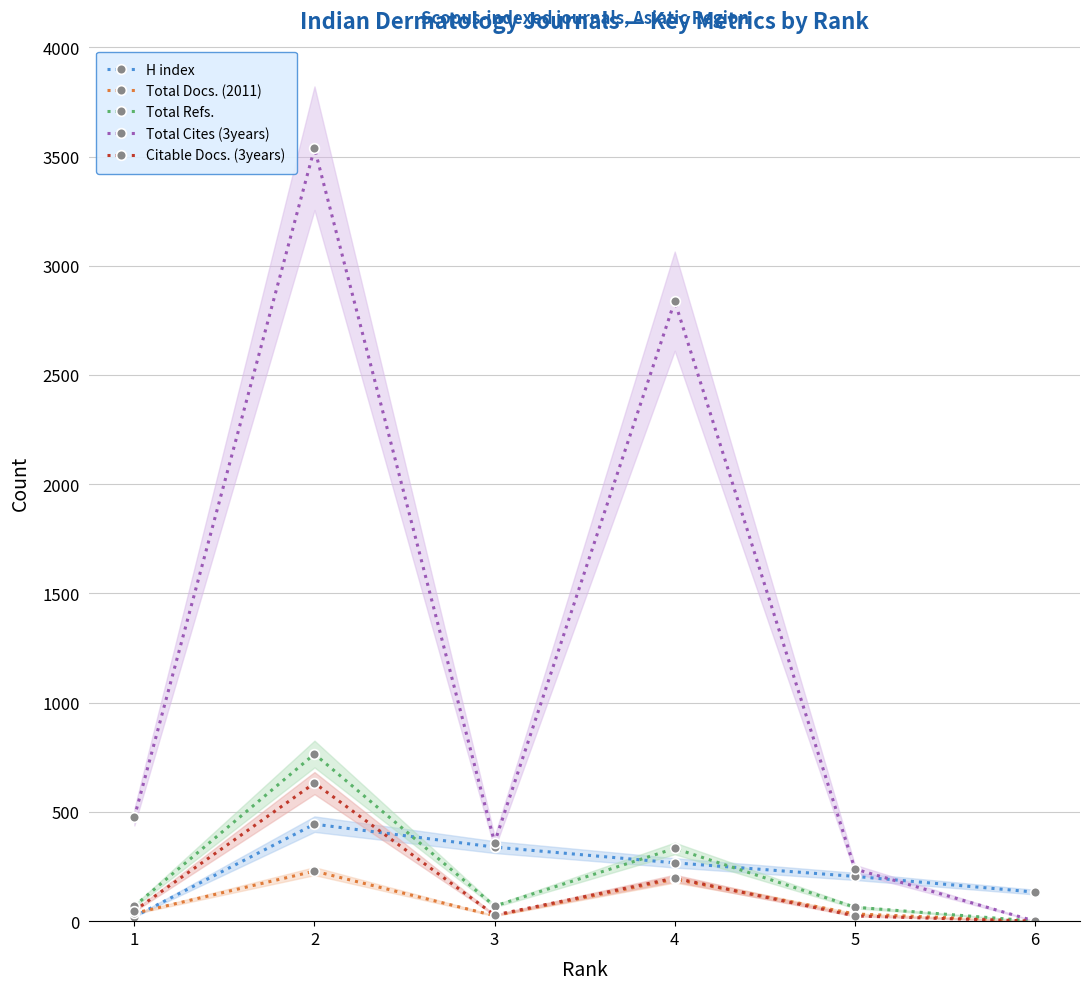

Between 2 and 5, which is larger?

2